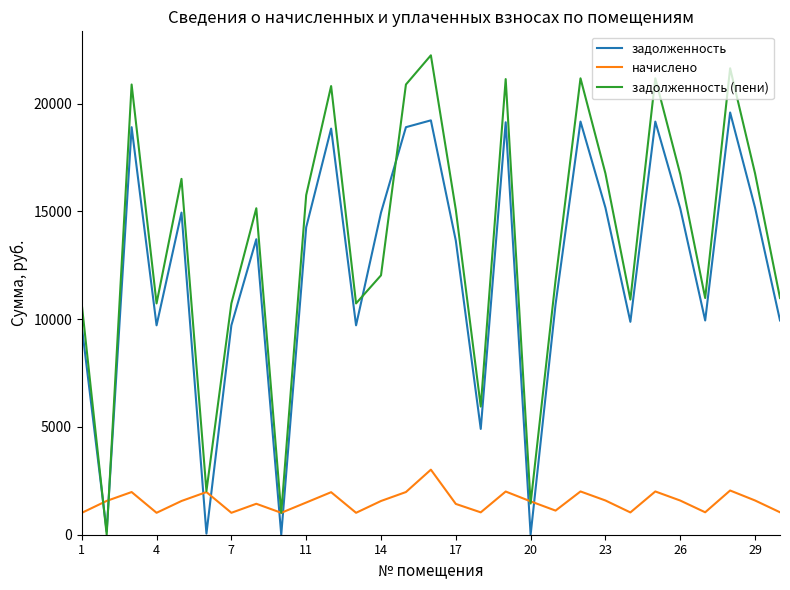

List the series in order of their peak value, lowest first.

начислено, задолженность, задолженность (пени)